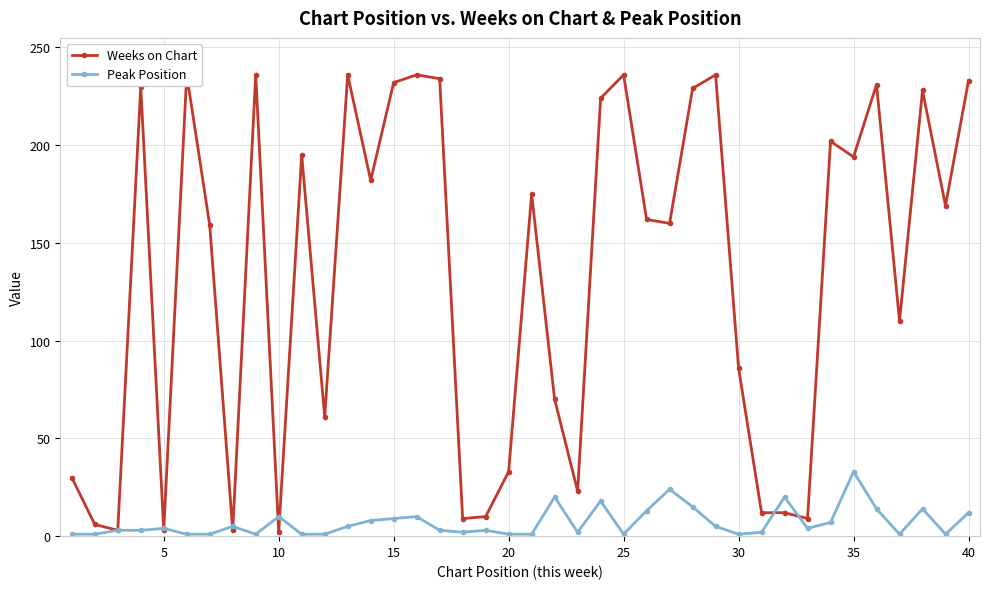

Which series ends up on top after the final intersection of Peak Position and Weeks on Chart?

Weeks on Chart